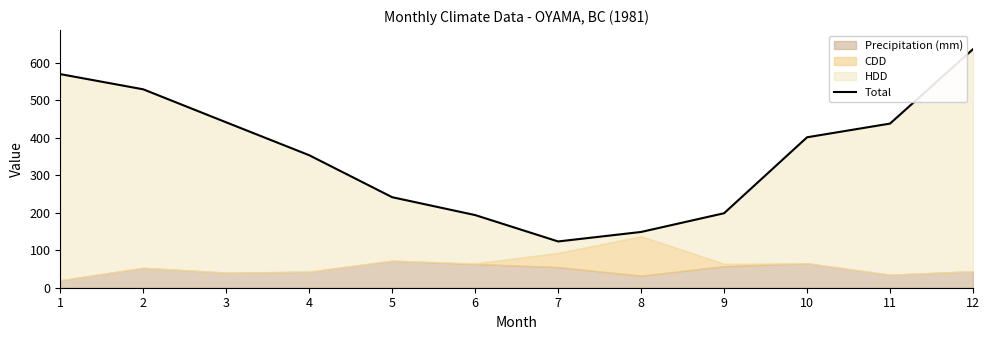

What is the sum of the values at 10 and 2?

929.6